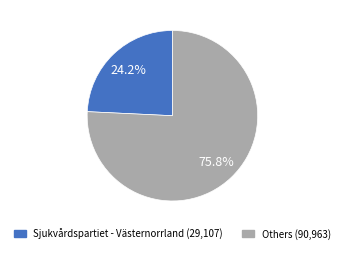

Does any single category account for the majority?

Yes